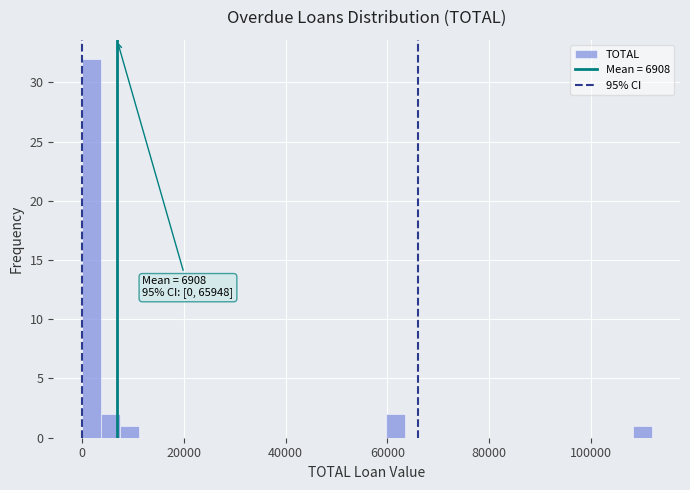

Around what value on the x-axis is the tallest bar? Give the approximate position of its centre, as read against the axis.

2000